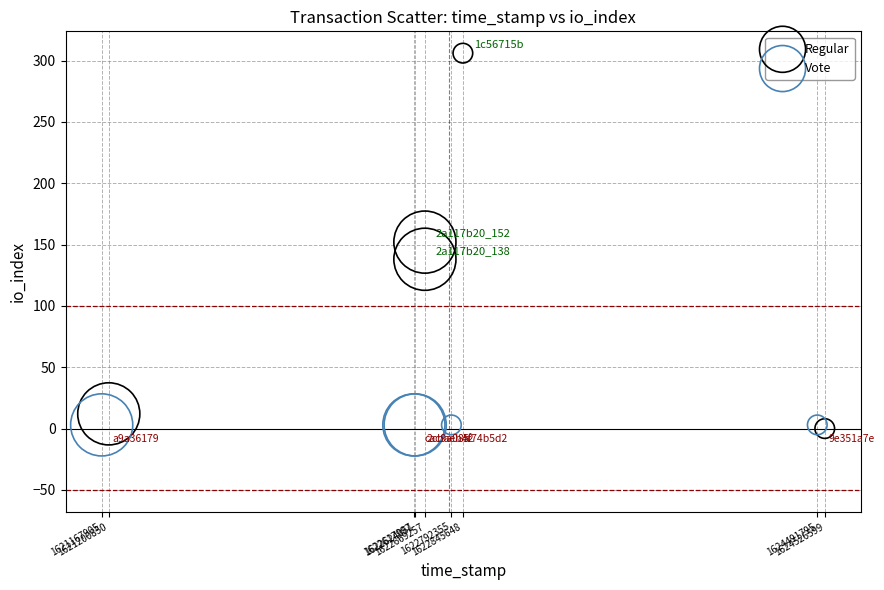

Which series contains the highest Y value?

Regular